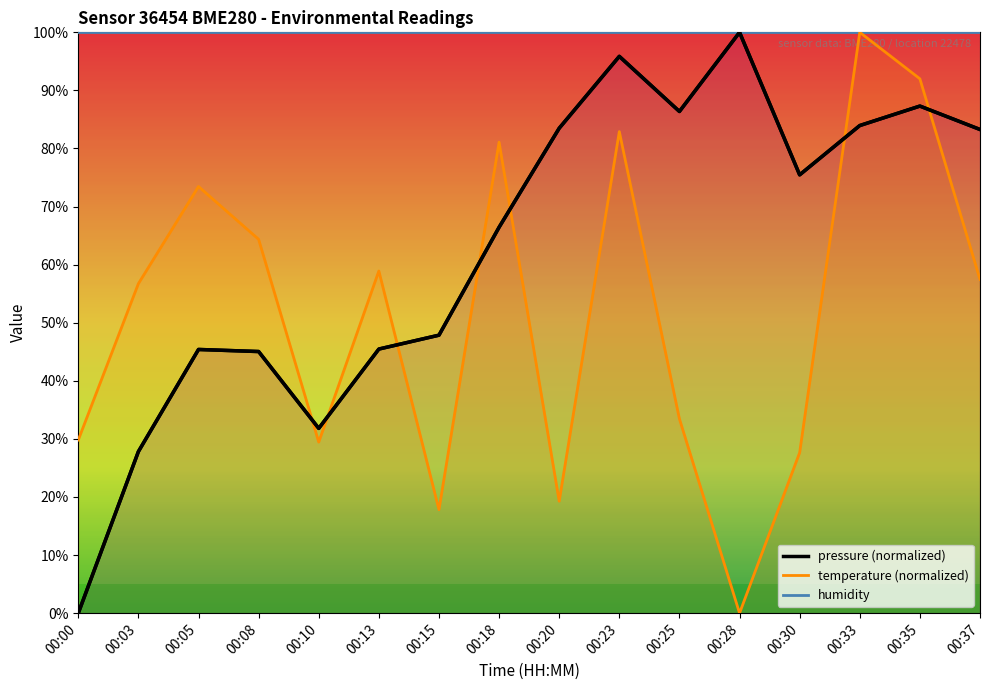

What is the maximum value shown in the chart?

100.0